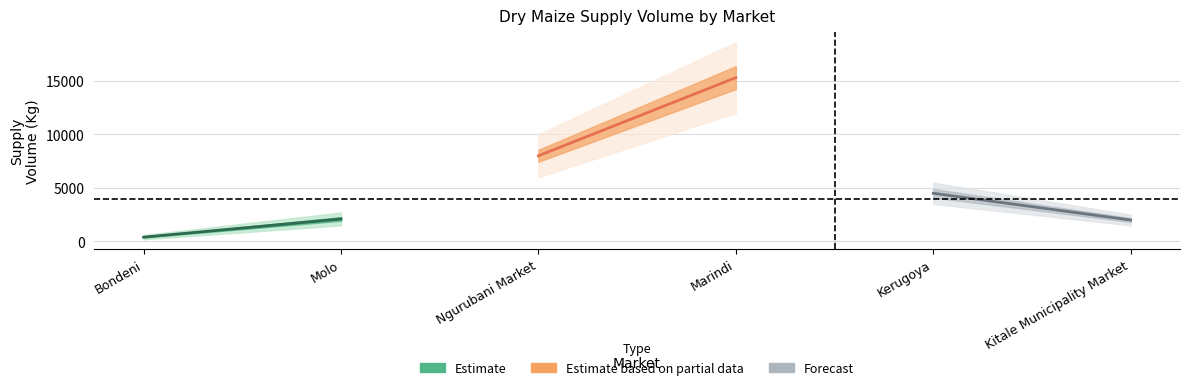

What are all the series names shown in the legend?

Estimate, Estimate based on partial data, Forecast